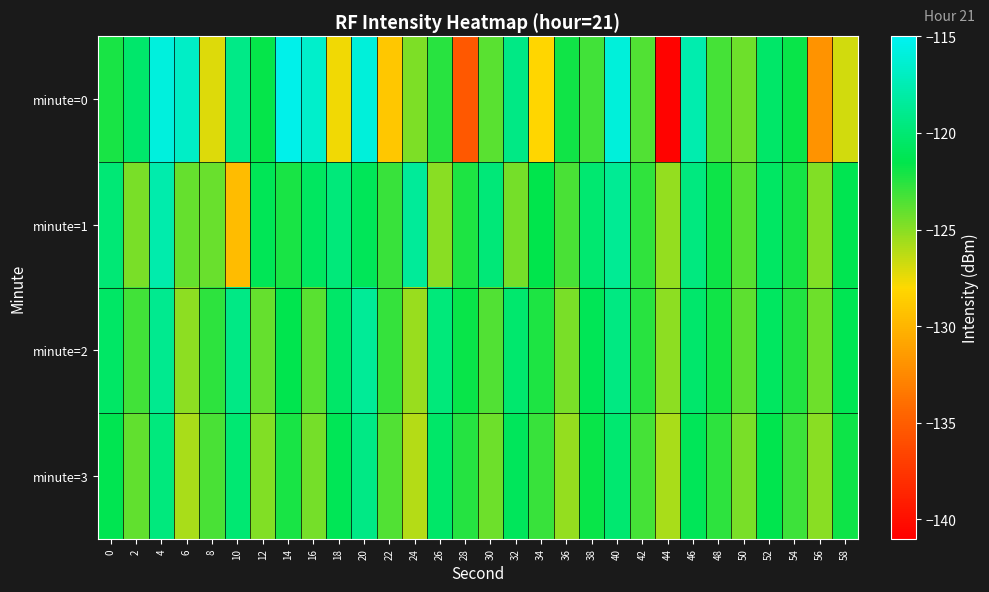

What is the spread (max minus min) of values at 40?

4.2